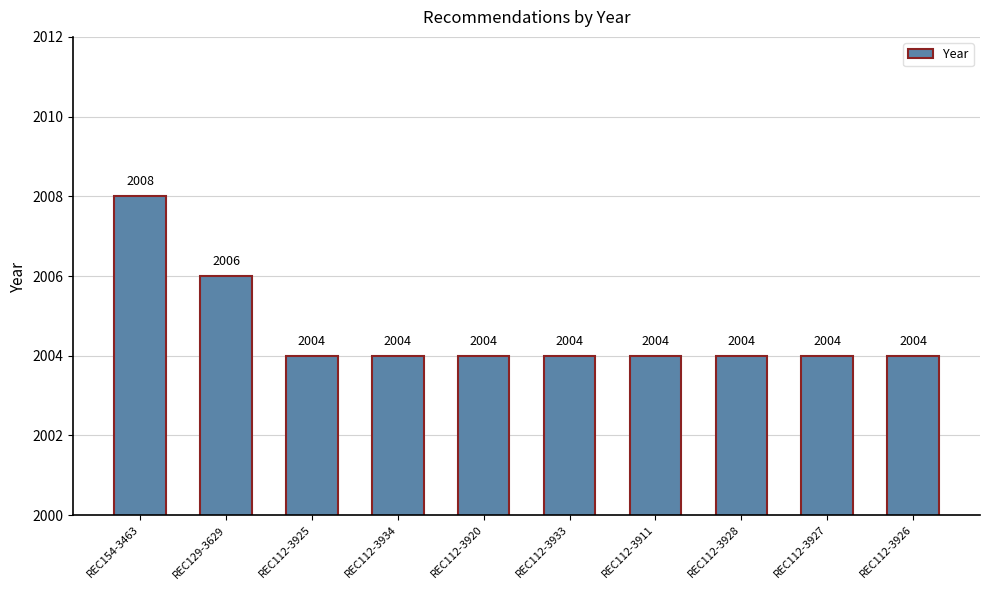

Which category has the highest value across all series?

REC154-3463